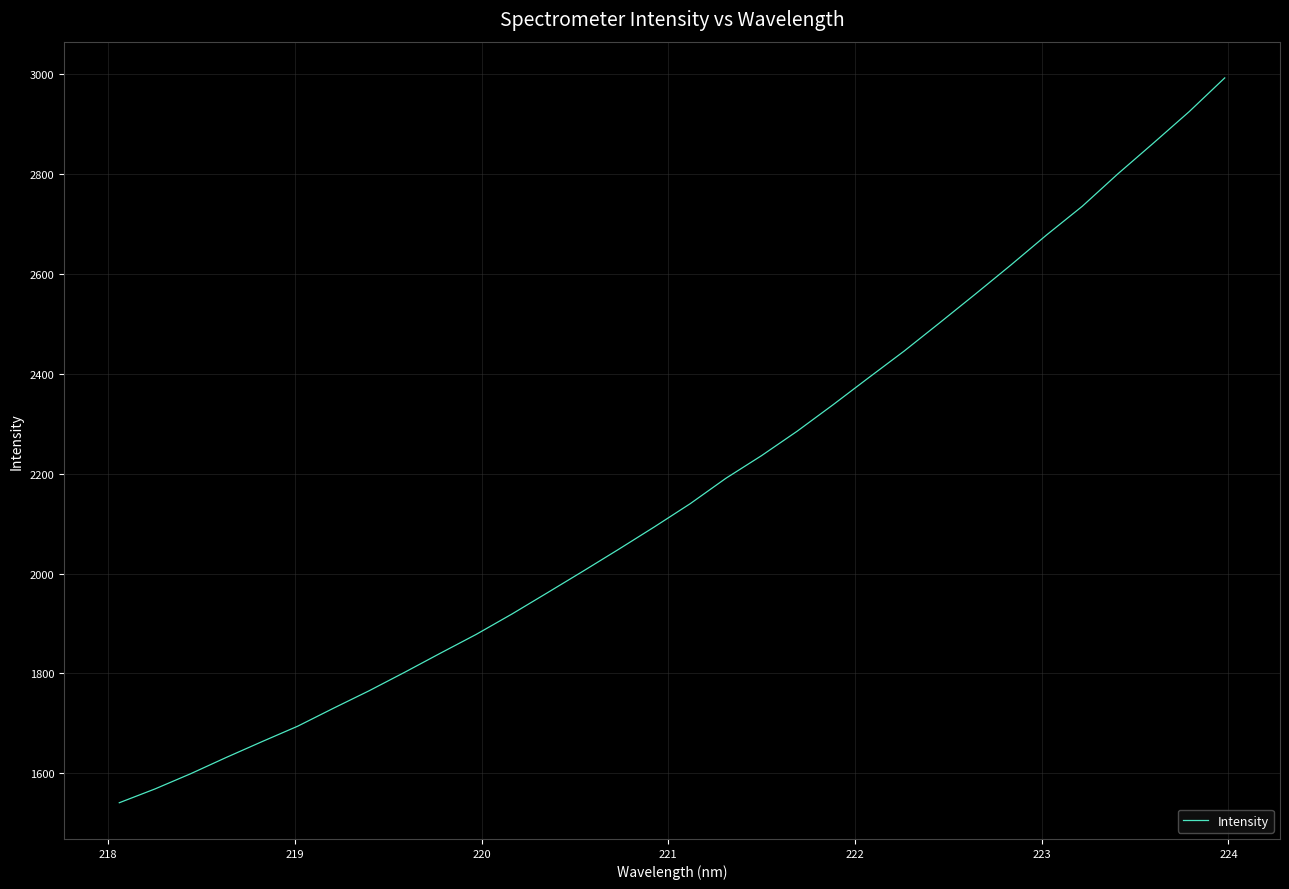

How many values are below 2139?

16